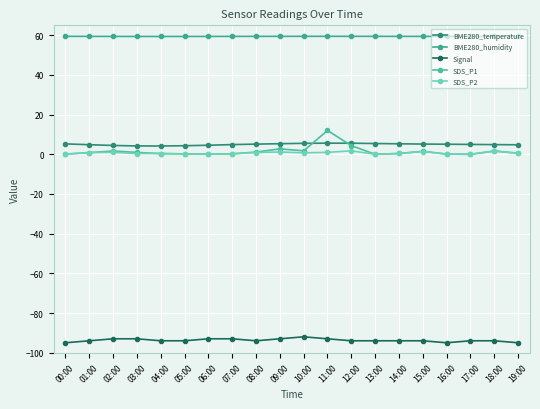

Reading right to left, what are all the values shown in this chart?

BME280_temperature: 4.8	4.9	5.0	5.1	5.2	5.3	5.4	5.6	5.6	5.5	5.3	5.1	4.9	4.6	4.3	4.2	4.2	4.5	4.8	5.2
BME280_humidity: 59.4	59.4	59.4	59.4	59.4	59.5	59.5	59.5	59.5	59.5	59.5	59.5	59.4	59.4	59.4	59.4	59.4	59.4	59.4	59.5
Signal: -95.0	-94.0	-94.0	-95.0	-94.0	-94.0	-94.0	-94.0	-93.0	-92.0	-93.0	-94.0	-93.0	-93.0	-94.0	-94.0	-93.0	-93.0	-94.0	-95.0
SDS_P1: 0.6	1.6	0.0	0.1	1.5	0.4	0.0	4.4	12.0	1.8	2.7	1.1	0.2	0.1	0.2	0.4	0.9	1.6	0.8	0.1
SDS_P2: 0.6	1.6	0.0	0.1	1.4	0.4	0.0	1.8	1.0	0.7	1.2	0.9	0.2	0.1	0.2	0.4	0.4	1.0	0.8	0.1